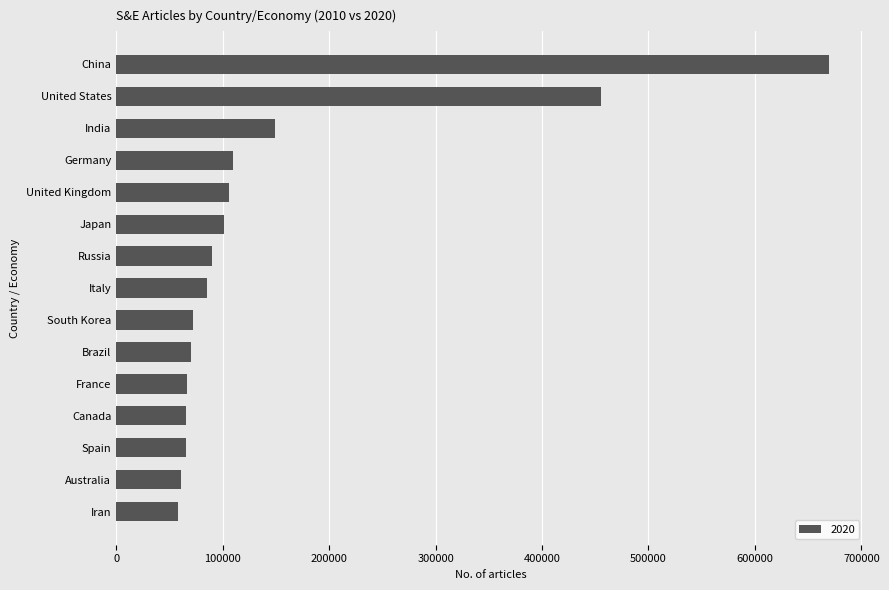

At which category does the chart reach its peak across all series?

China